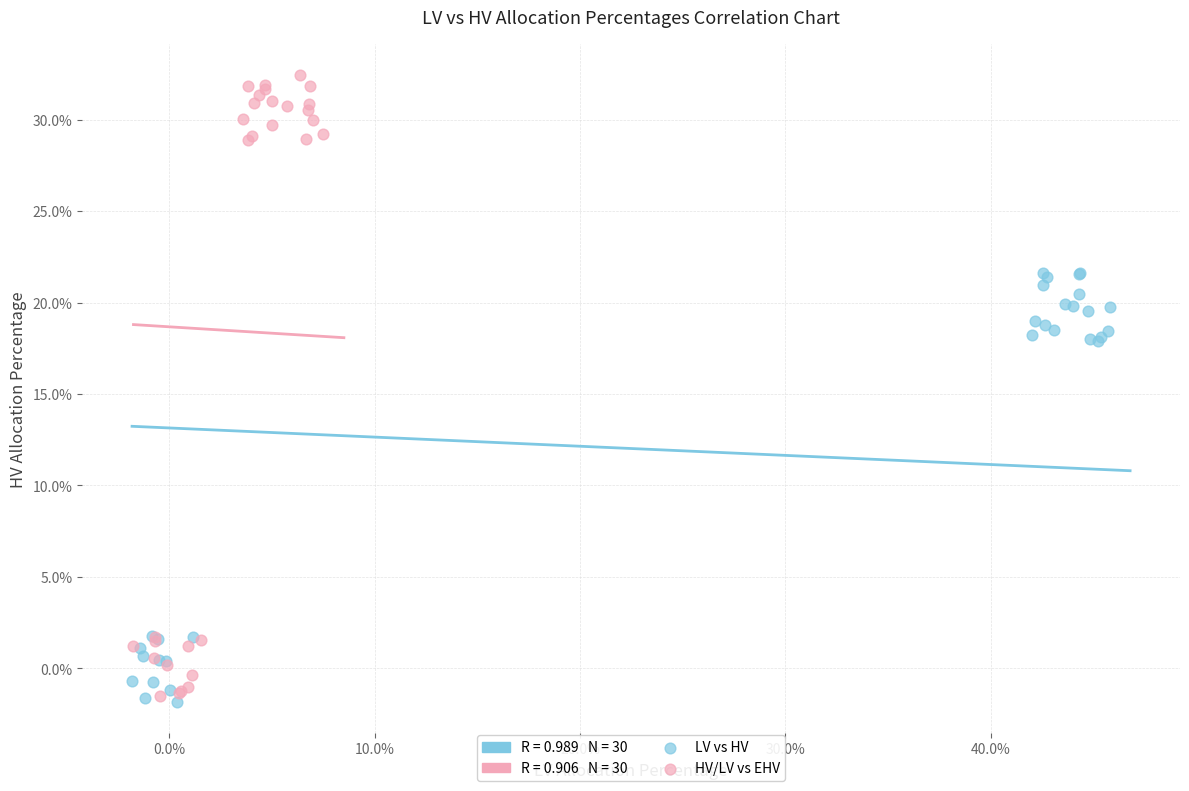

Which series contains the highest Y value?

HV/LV vs EHV